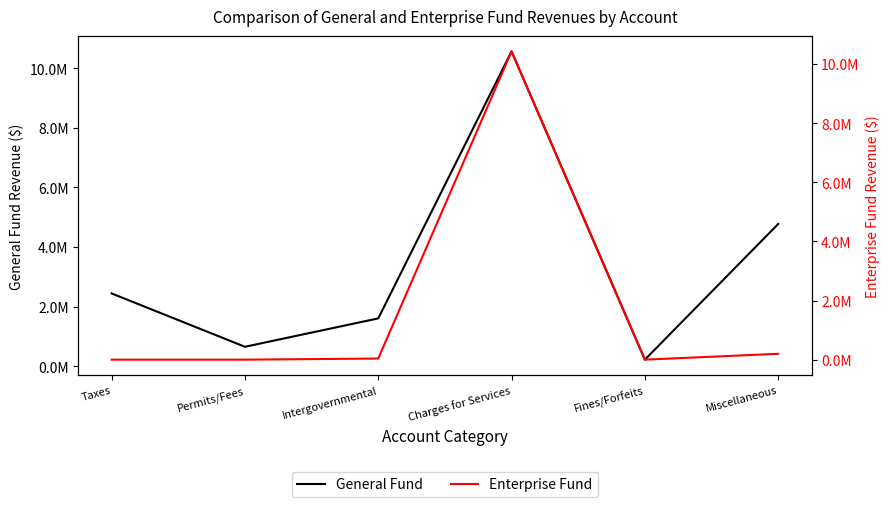

How many positive values does the Enterprise Fund series have?

3